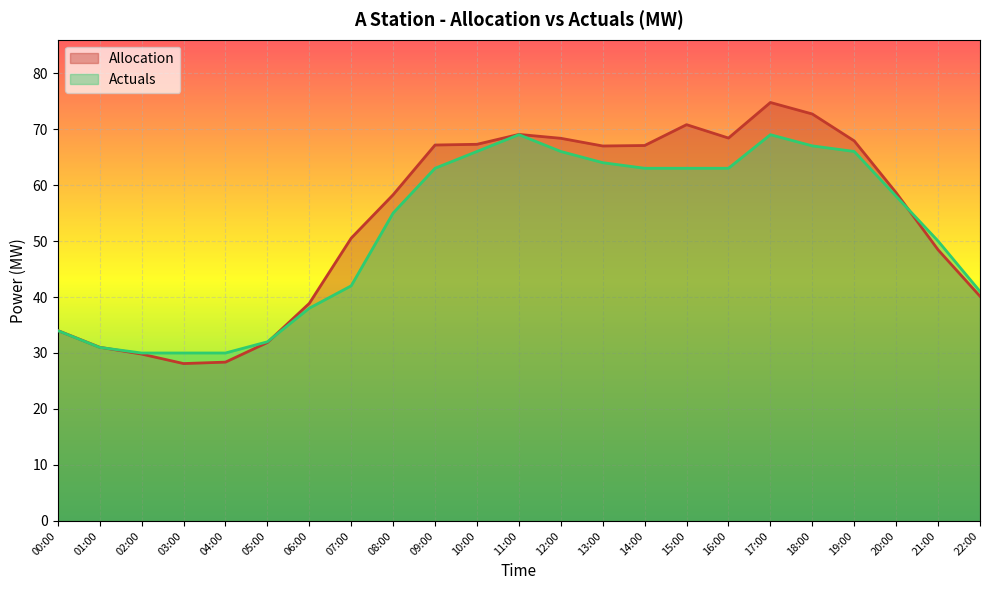

How many data points does each series have?

23